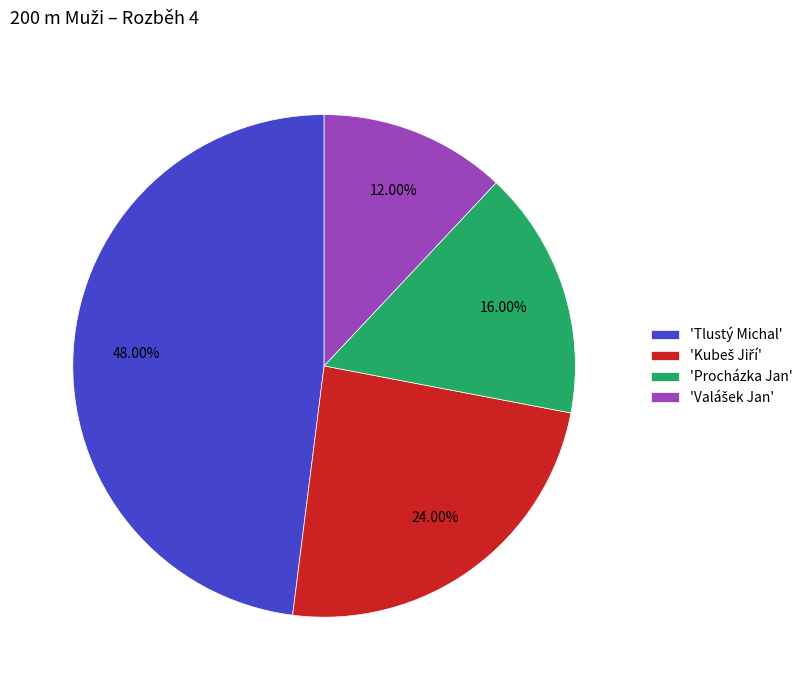

Between 'Procházka Jan' and 'Tlustý Michal', which is larger?

'Tlustý Michal'